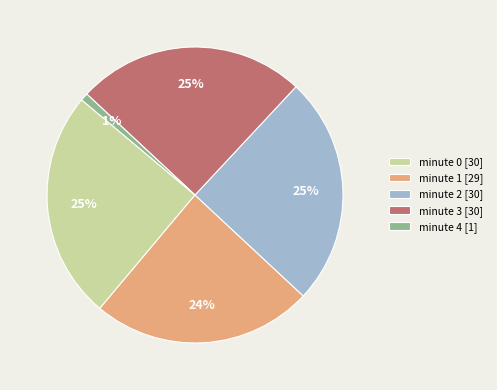

To the nearest percent, what is the difference between the largest and smallest slice percentages?

24%